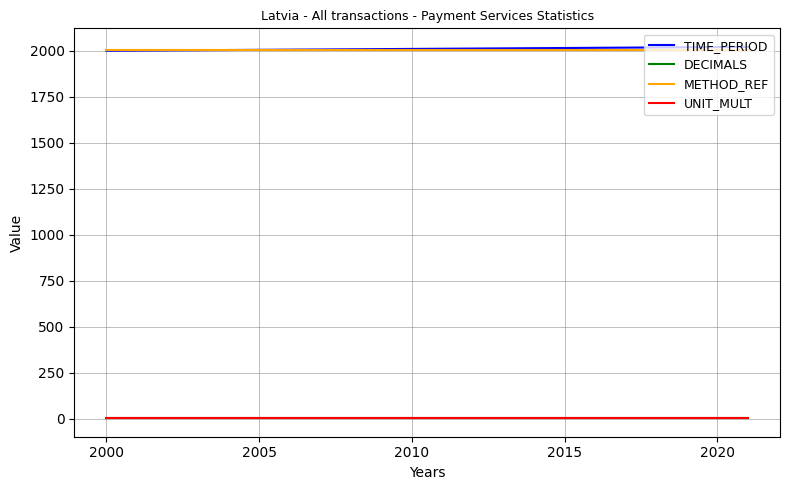

At how many categories does at least one series exceed 1505?

22